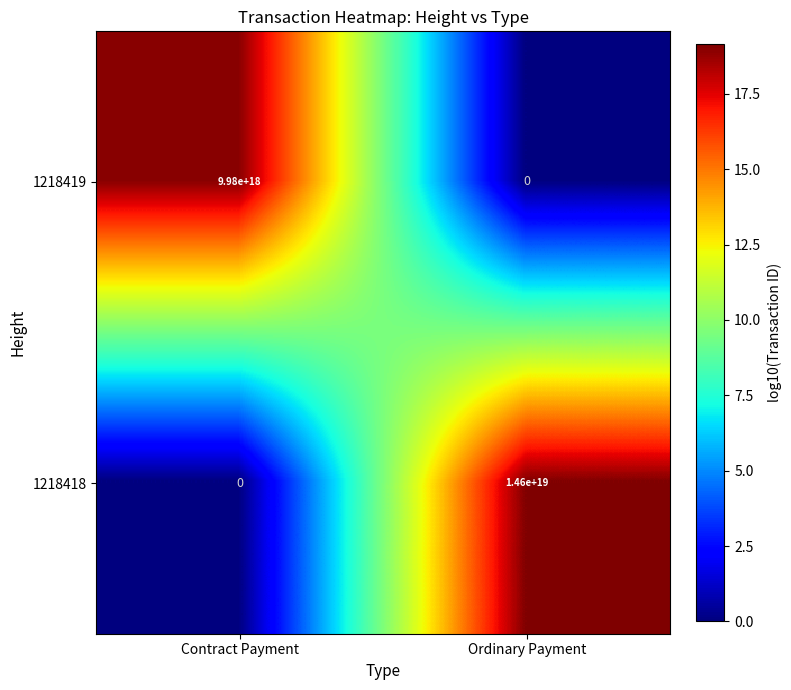

At which category is the sum across all series the highest?

Ordinary Payment